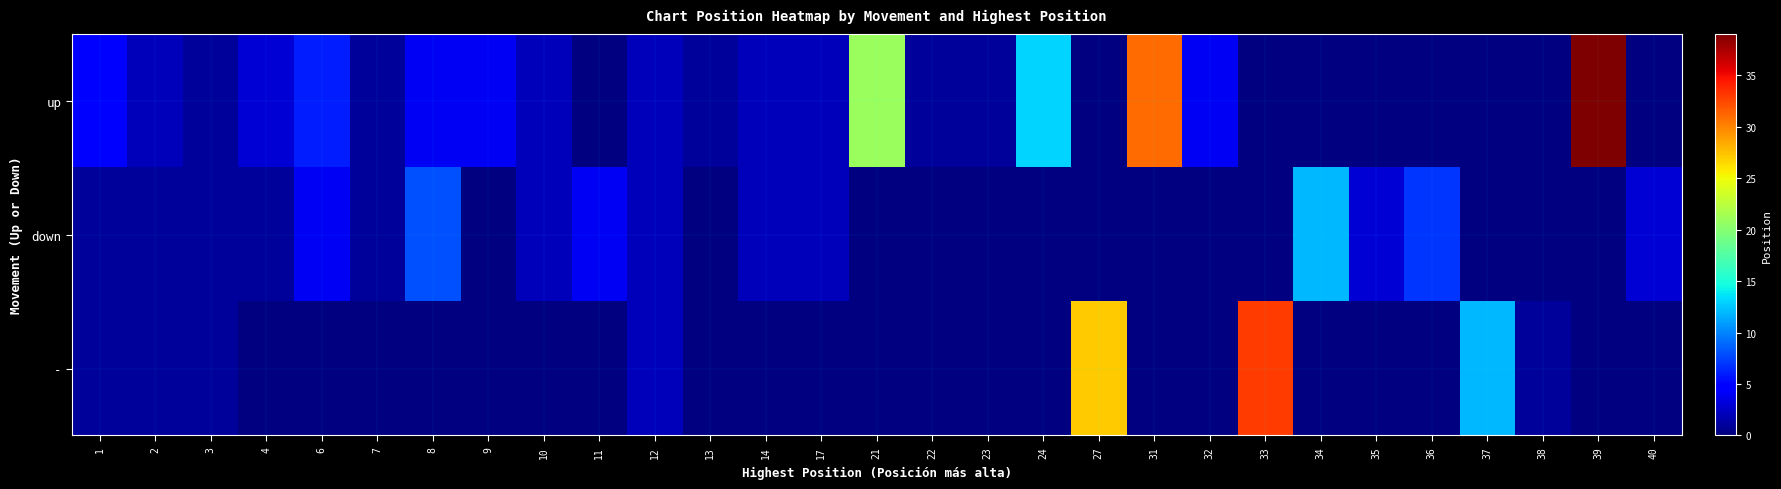

List the series in order of their peak value, lowest first.

down, -, up